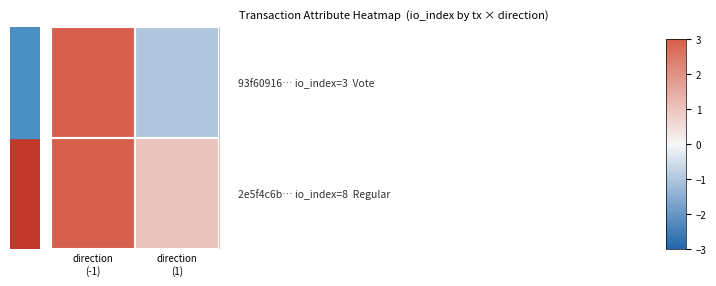

What is the greatest value displayed?

8